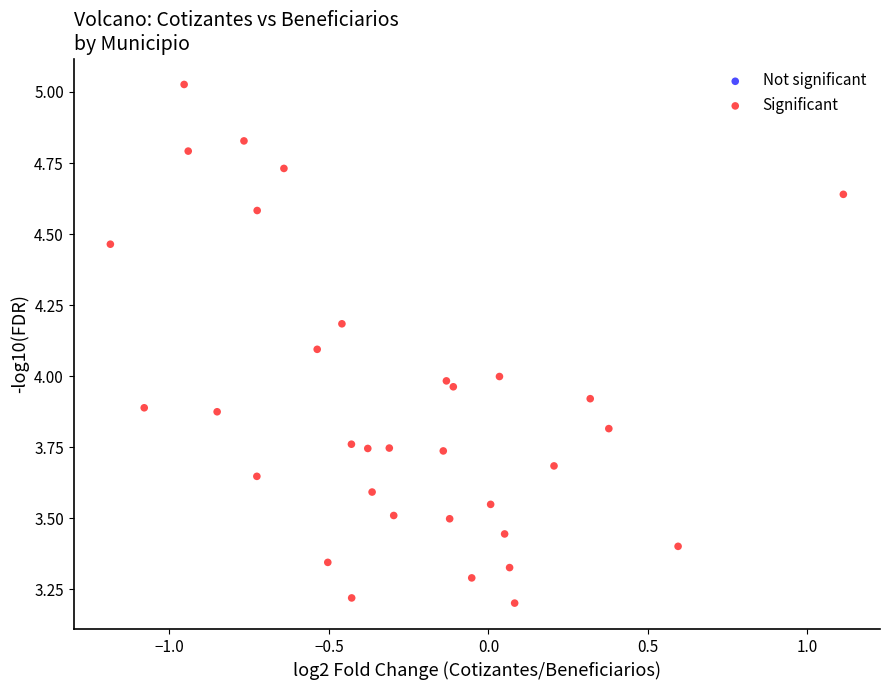

What is the range of Y values (max minus min)?

1.8